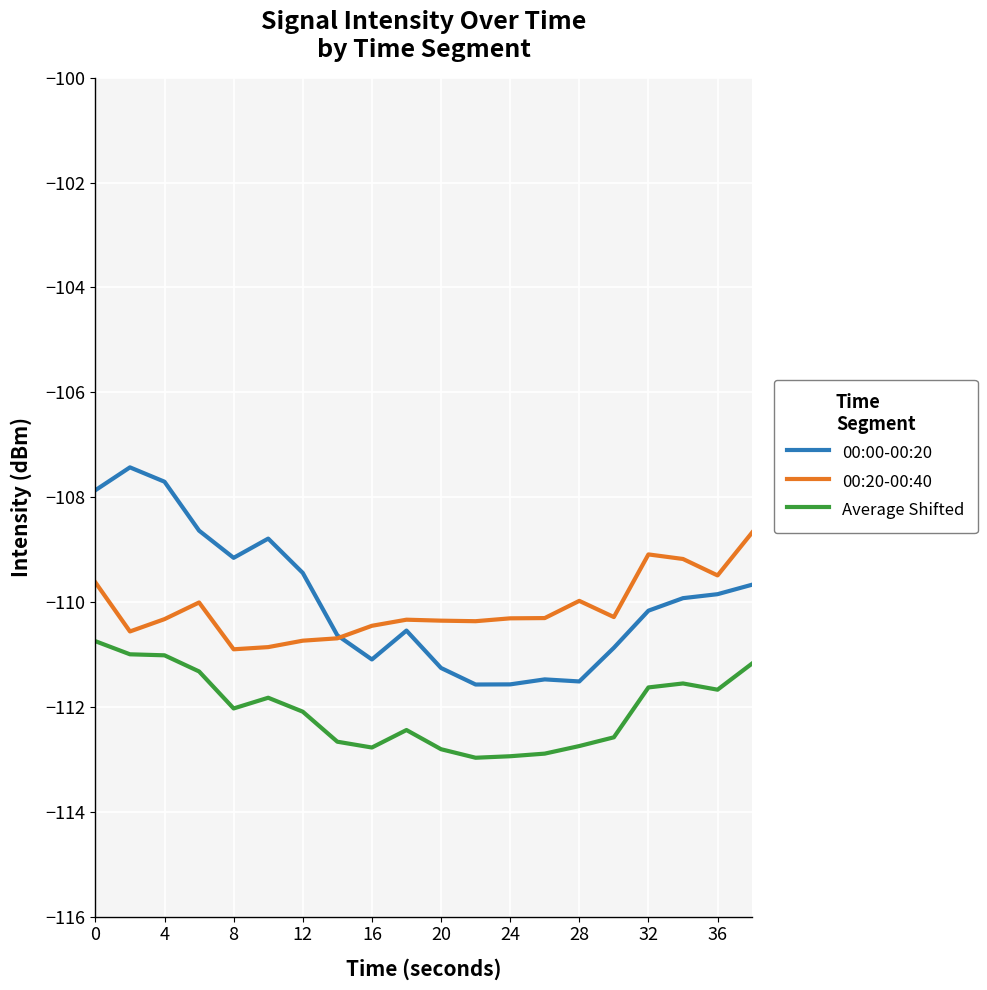

True or false: 00:00-00:20 and Average Shifted cross at least once.

False